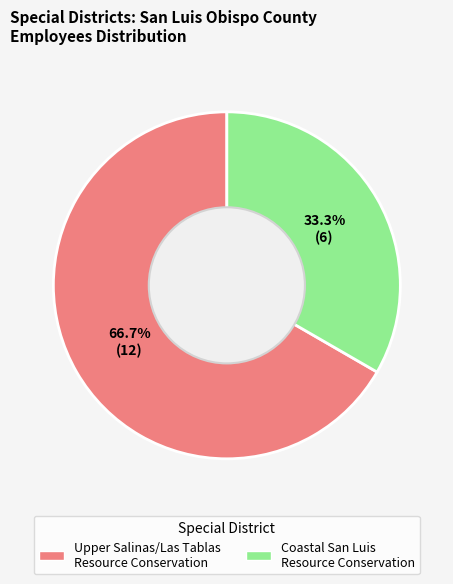

Which slice is the largest?

Upper Salinas/Las Tablas Resource Conservation